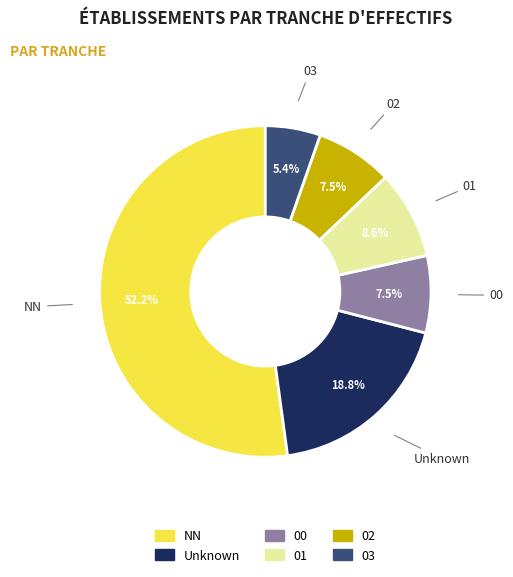

Is there any slice that represents more than half of the pie?

Yes